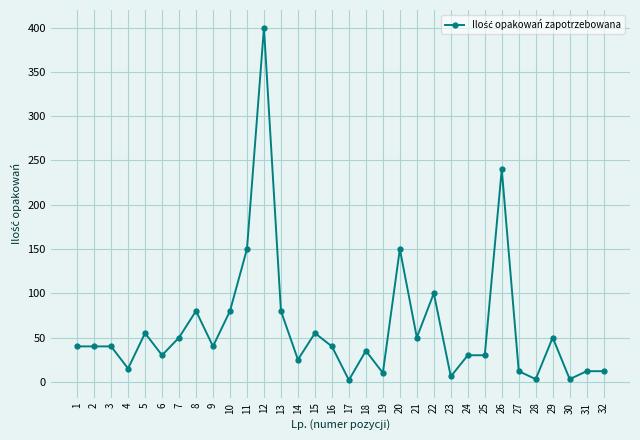

Does the chart display data point markers on the line(s)?

Yes